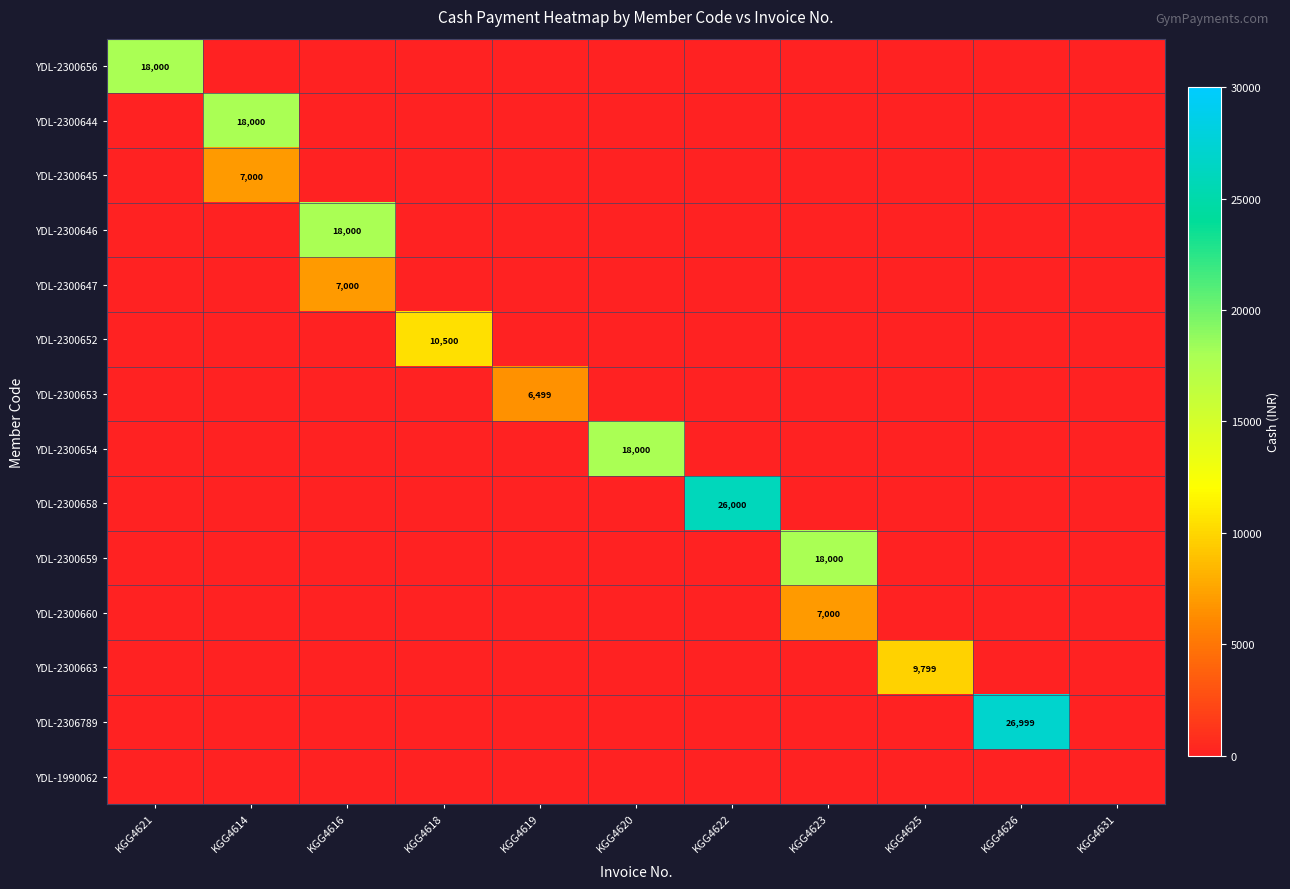

The YDL-2300658 series shows 0 at KGG4625. True or false?

True